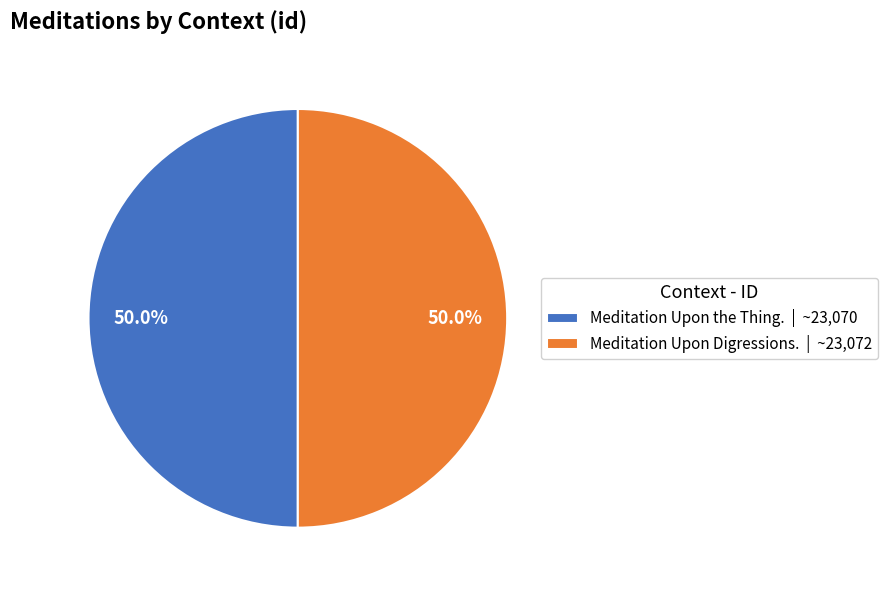

Approximately how many times larger is the value at Meditation Upon the Thing. | ~23,070 compared to Meditation Upon Digressions. | ~23,072?

1.0